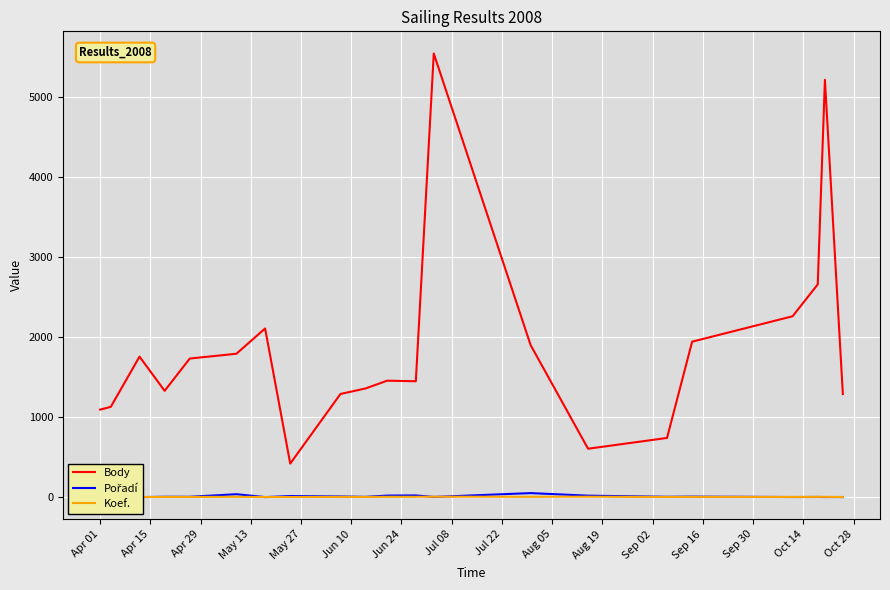

Reading left to right, transcribe all the data shown in this chart.

Body: 1095	1130	1758	1330	1734	1794	2110	420	1291	1360	1457	1450	5549	1901	606	741	1945	2263	2661	5220	1290
Pořadí: 32	27	1	5	5	37	1	14	9	4	20	22	3	51	19	5	7	2	3	2	2
Koef.: 5	5	2	3	3	5	2	2	4	3	5	5	6	5	6	3	4	3	4	4	2